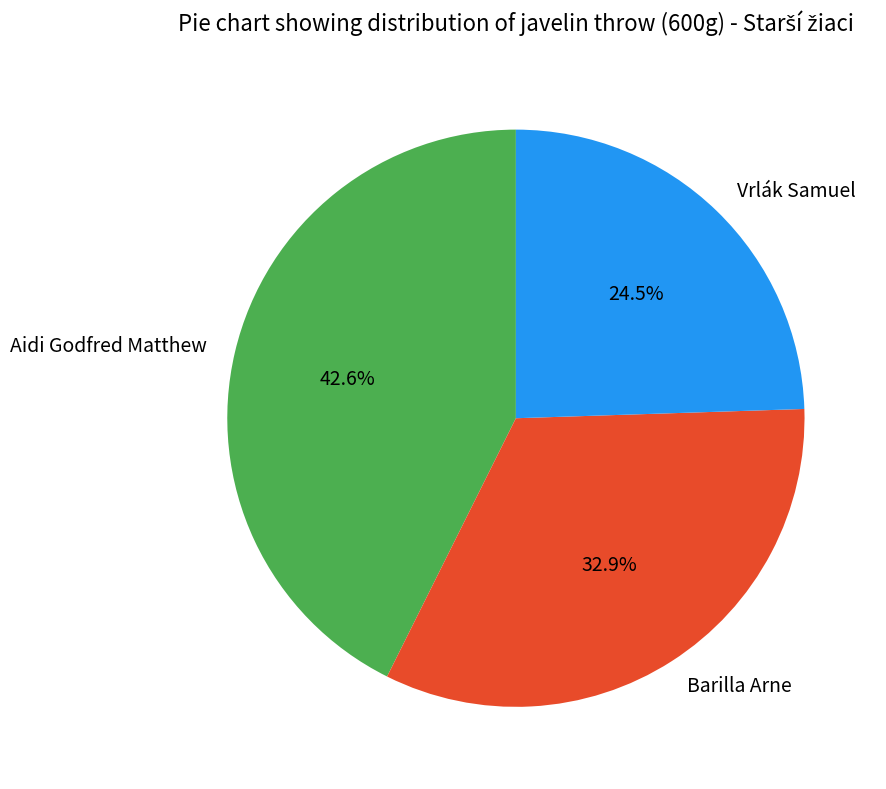

What percentage is the Aidi Godfred Matthew slice, to the nearest percent?

43%